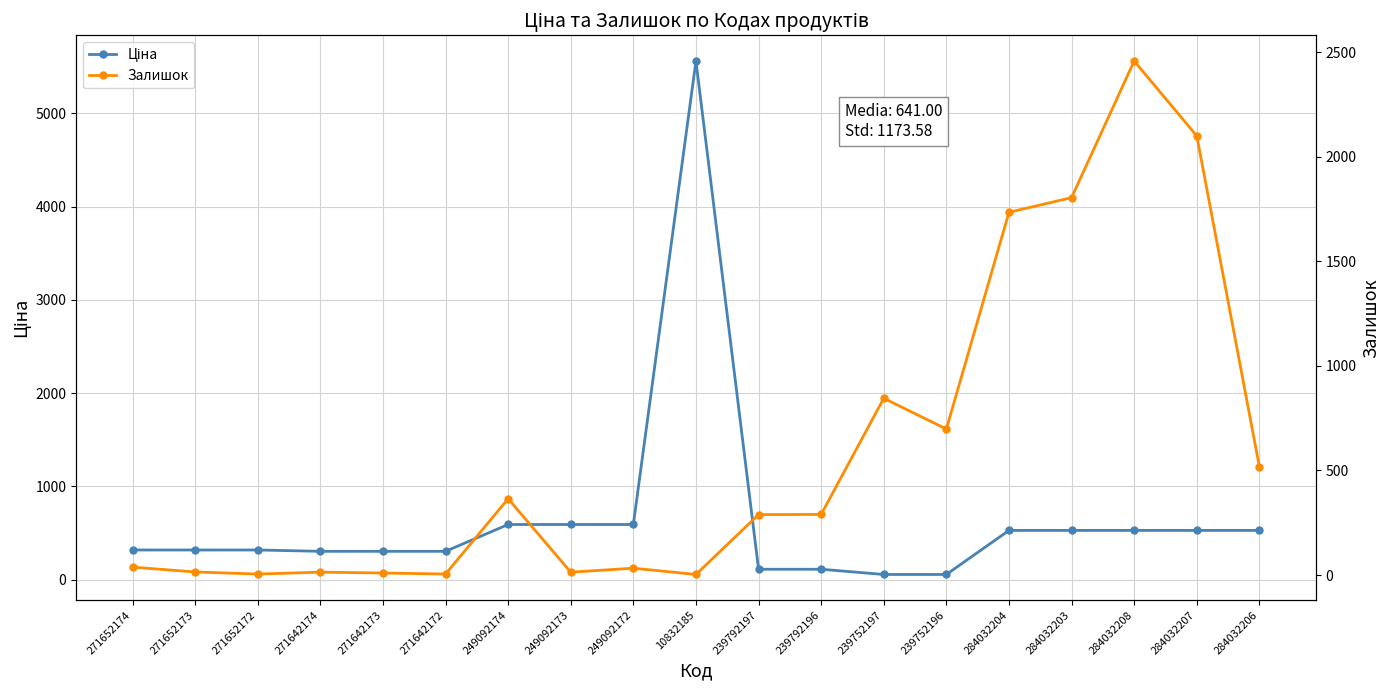

Reading right to left, what are all the values shown in this chart?

Ціна: 528.2	528.2	528.2	528.2	528.2	55.9	55.9	111.8	111.8	5560.3	591.6	591.6	591.6	304.1	304.1	304.1	318.3	318.3	318.3
Залишок: 518.0	2099.0	2457.0	1804.0	1734.0	698.0	845.0	290.0	289.0	3.0	33.0	14.0	365.0	5.0	10.0	14.0	5.0	15.0	38.0